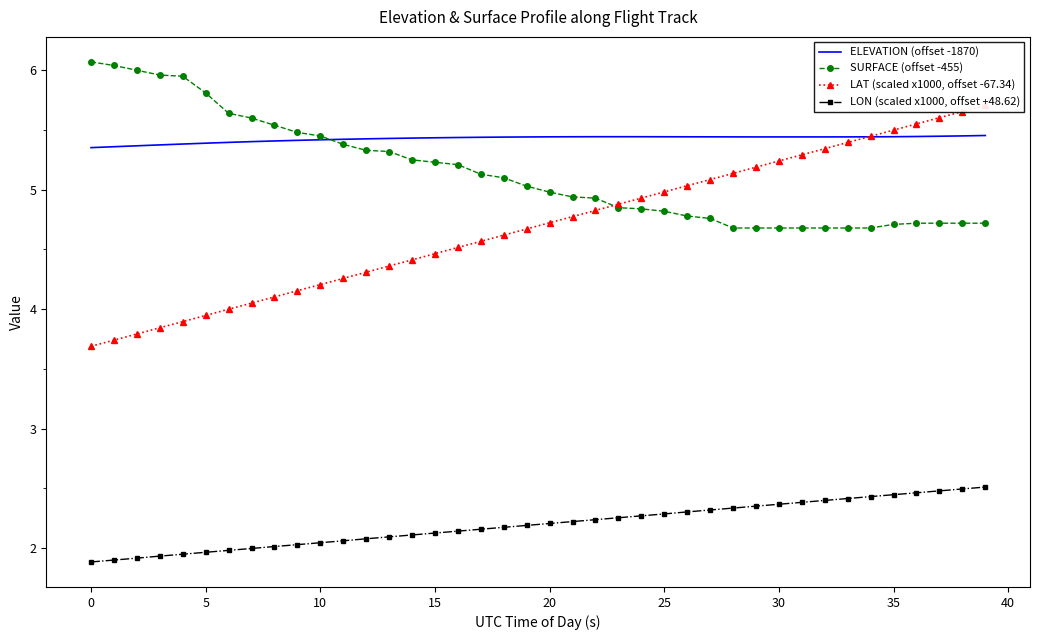

True or false: LON (scaled x1000, offset +48.62) and SURFACE (offset -455) cross at least once.

False